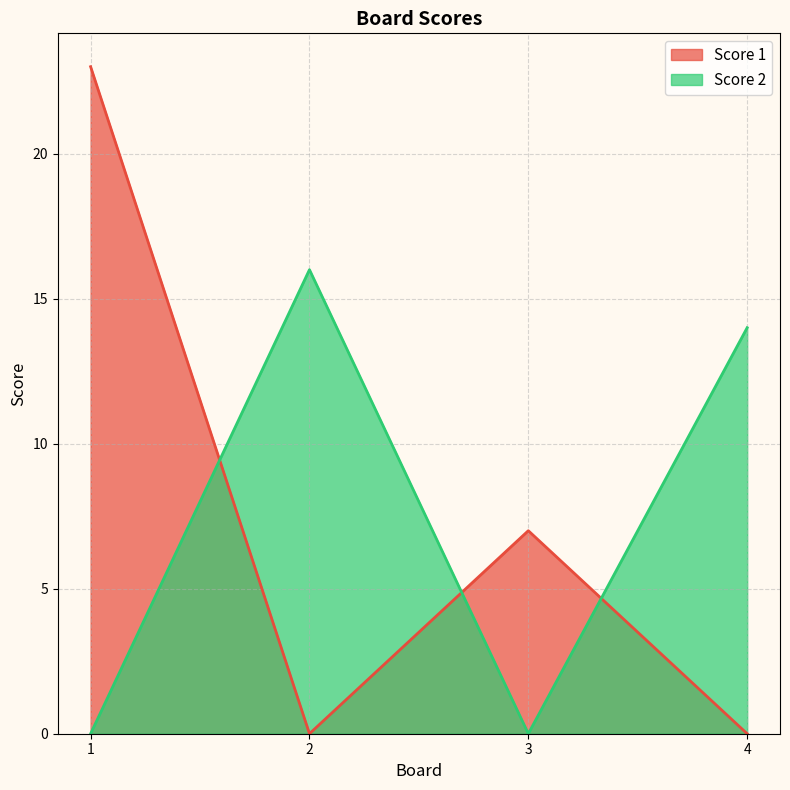

At 3, list the series in order from smallest to largest.

Score 2, Score 1